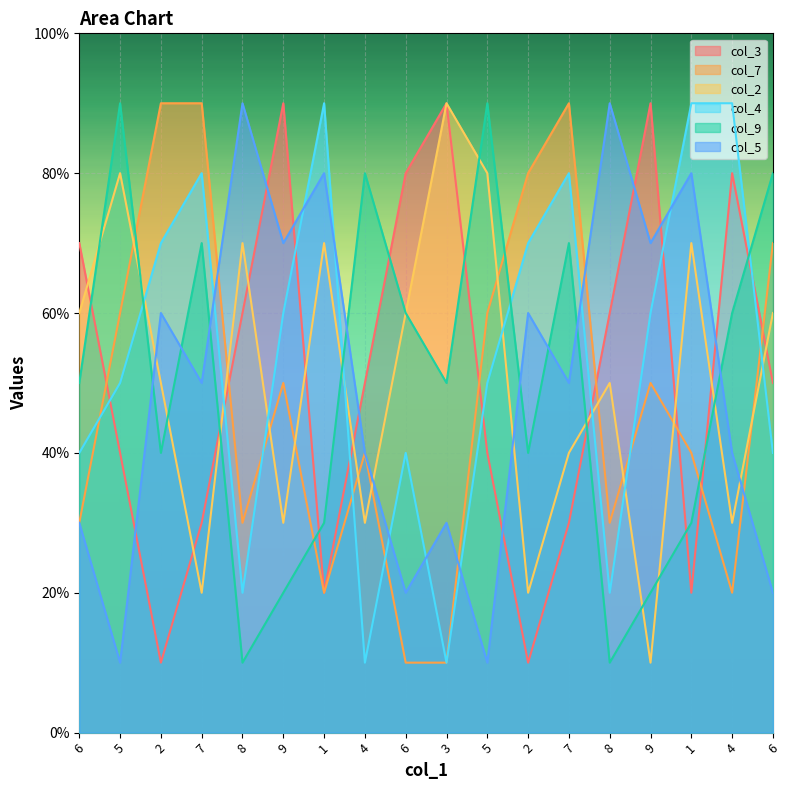

What are all the series names shown in the legend?

col_3, col_7, col_2, col_4, col_9, col_5